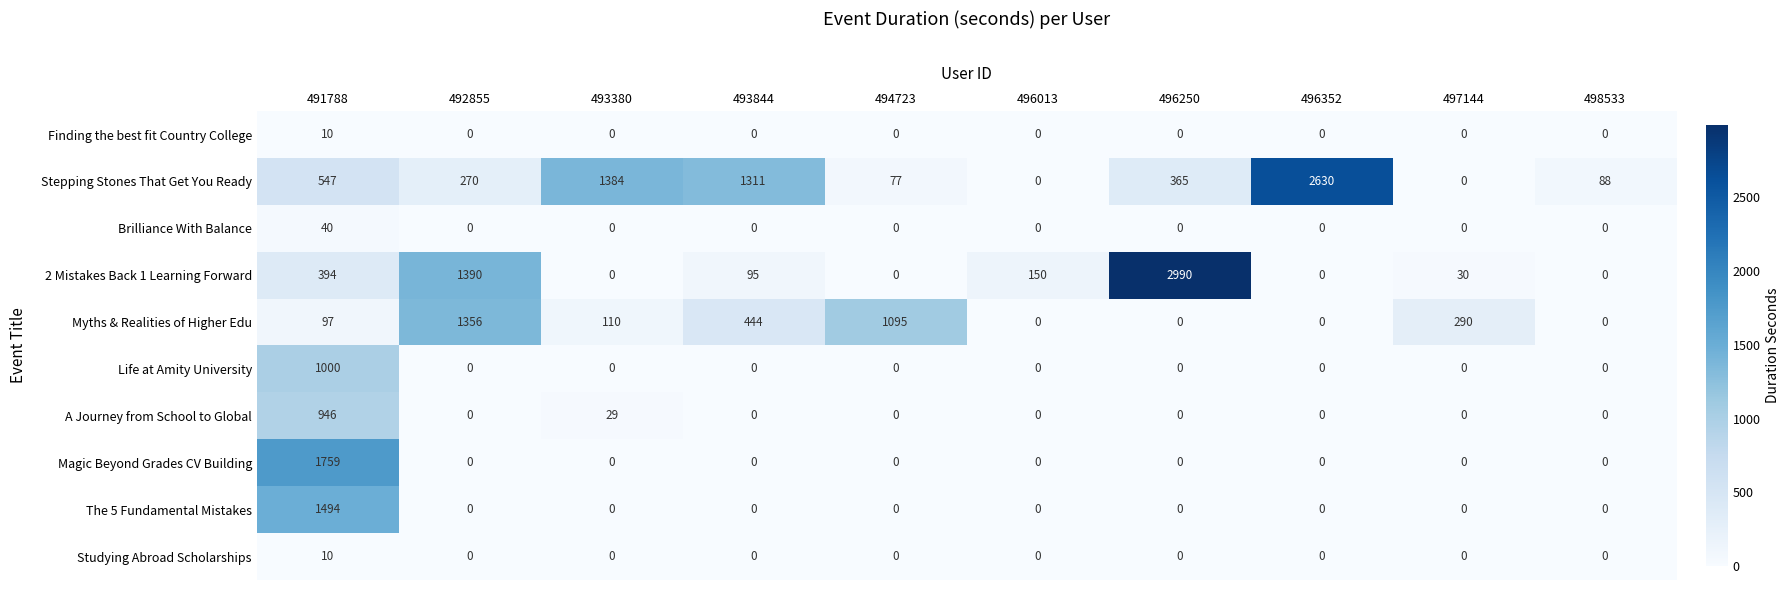

What is the difference between the highest and lowest values at 498533?

88